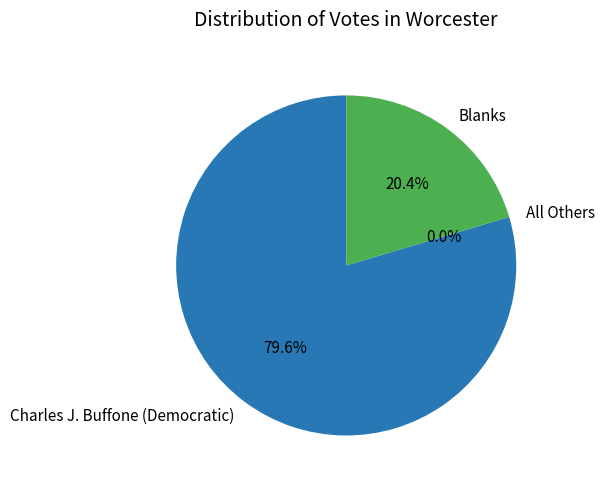

Which has a higher value, Charles J. Buffone (Democratic) or All Others?

Charles J. Buffone (Democratic)